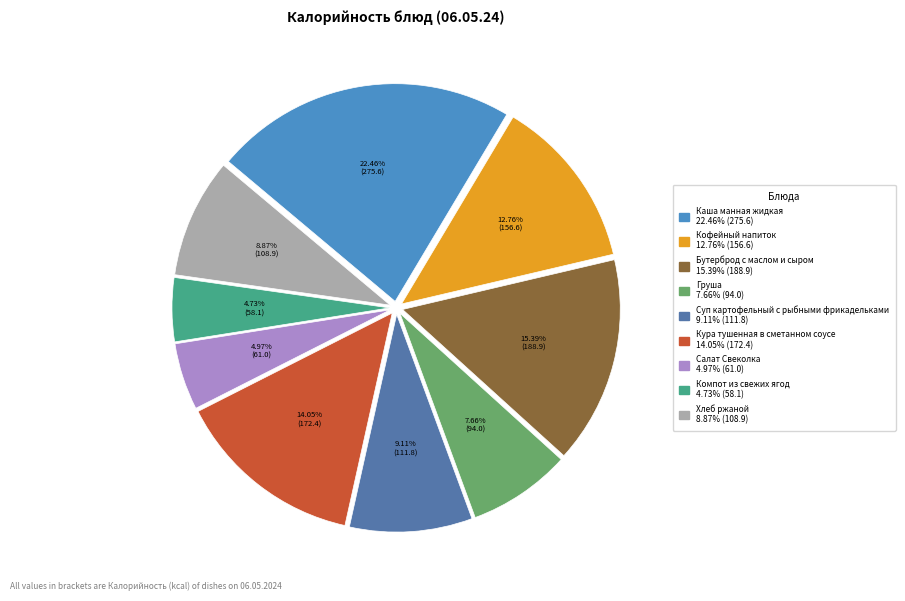

To the nearest percent, what portion does Хлеб ржаной represent?

9%